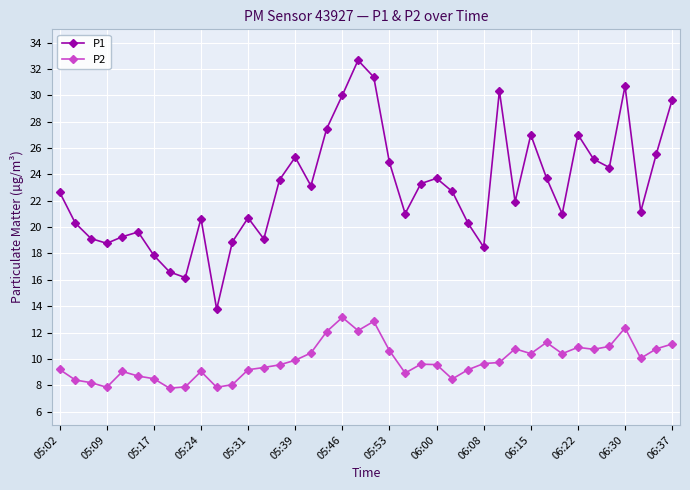

What is the highest value of the P2 series?

13.2